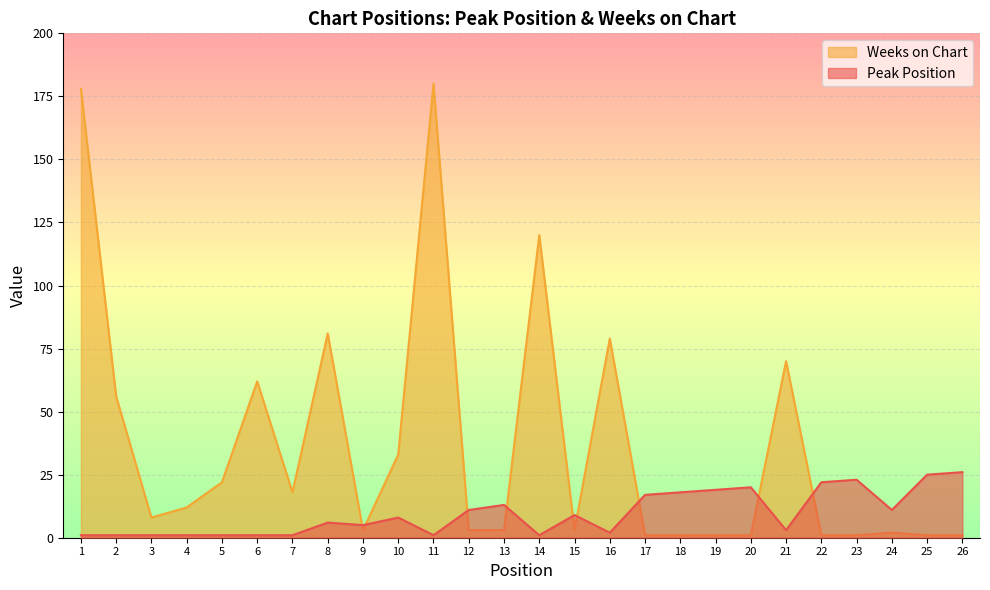

At which label does Peak Position reach its peak?

26